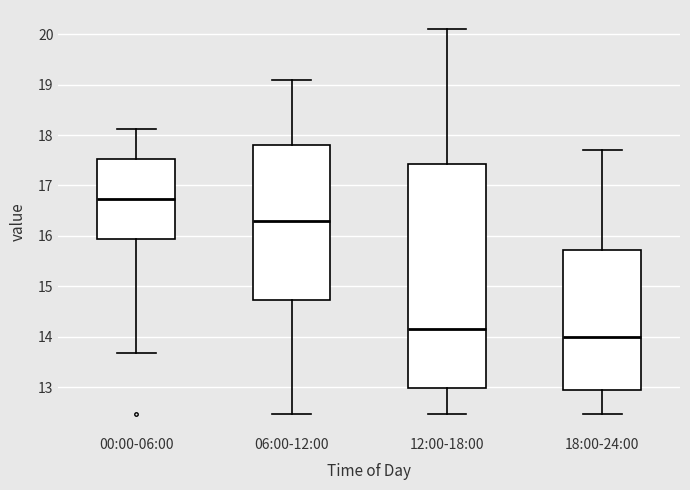

Reading left to right, transcribe this box plot: for each box, give where its median line is, the range the box spans, and where its two whiskers end, as read against the y-axis. The values are not printed on the chart, so give them approximately, as read against the axis.

00:00-06:00: median 16.7, box 15.9 to 17.5, whiskers 13.7 to 18.1
06:00-12:00: median 16.3, box 14.7 to 17.8, whiskers 12.5 to 19.1
12:00-18:00: median 14.2, box 13.0 to 17.4, whiskers 12.5 to 20.1
18:00-24:00: median 14.0, box 12.9 to 15.7, whiskers 12.5 to 17.7